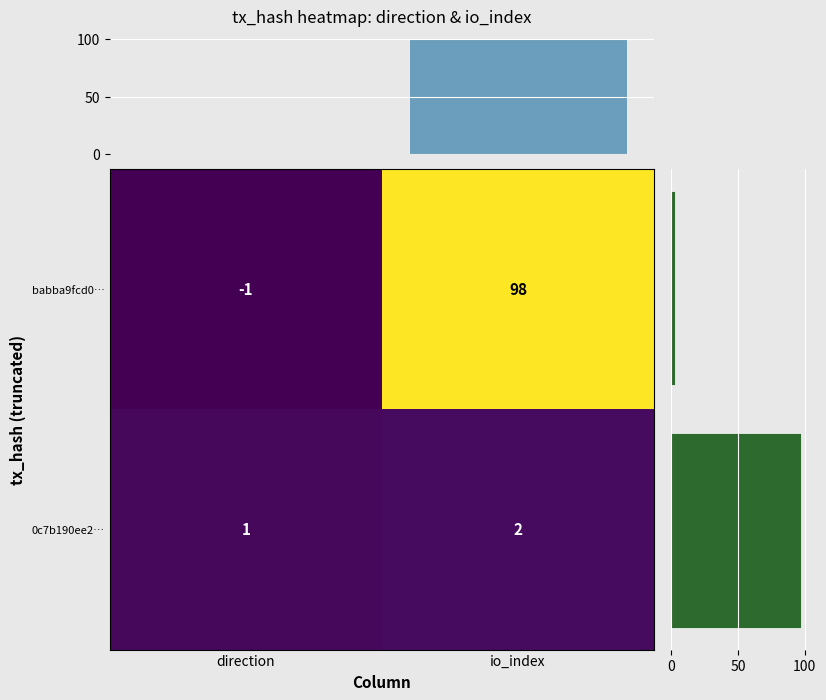

The babba9fcd0… series shows 61 at io_index. True or false?

False